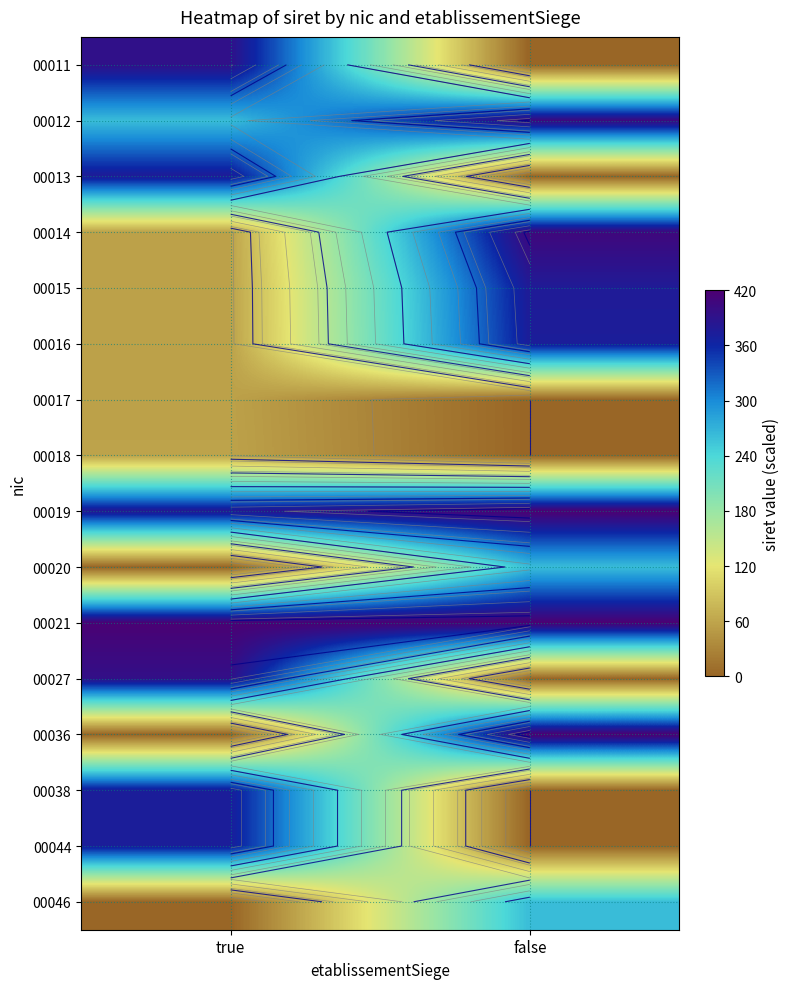

At which category is the sum across all series the highest?

false